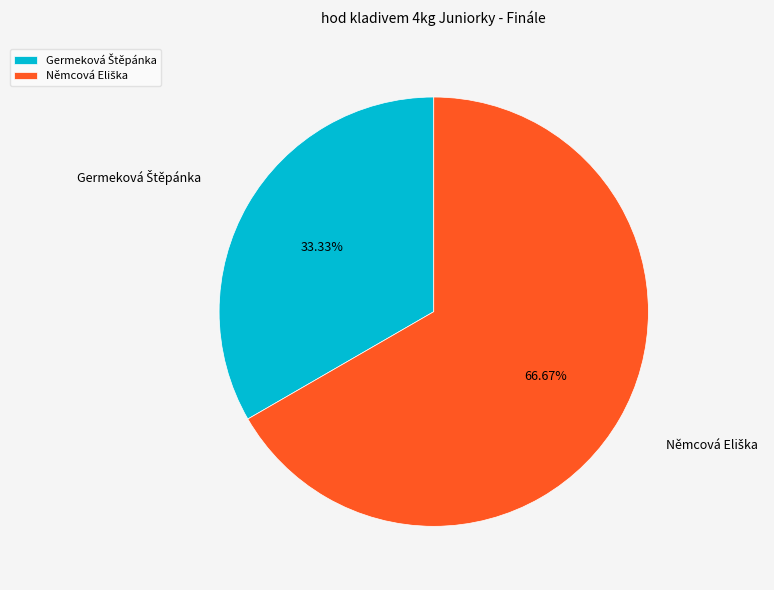

Does any single category account for the majority?

Yes